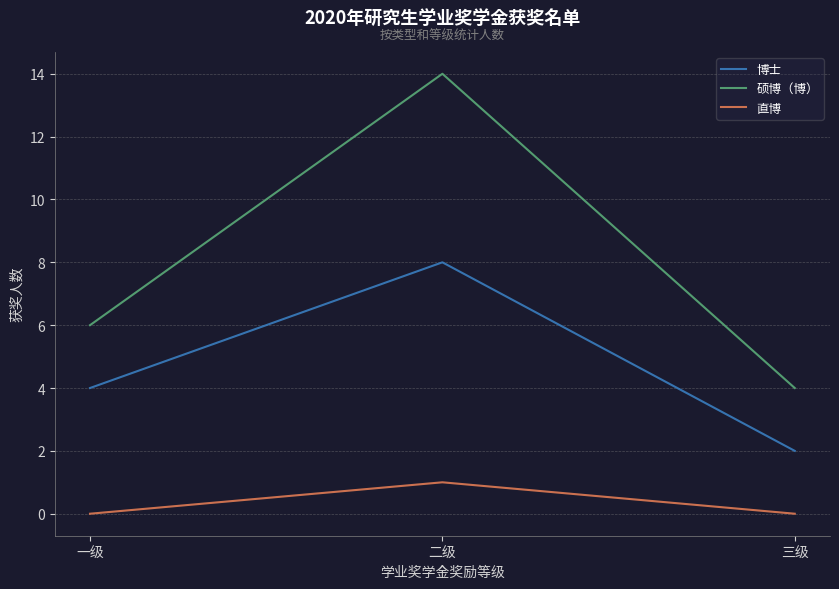

Reading right to left, what are all the values shown in this chart?

博士: 2	8	4
硕博（博）: 4	14	6
直博: 0	1	0